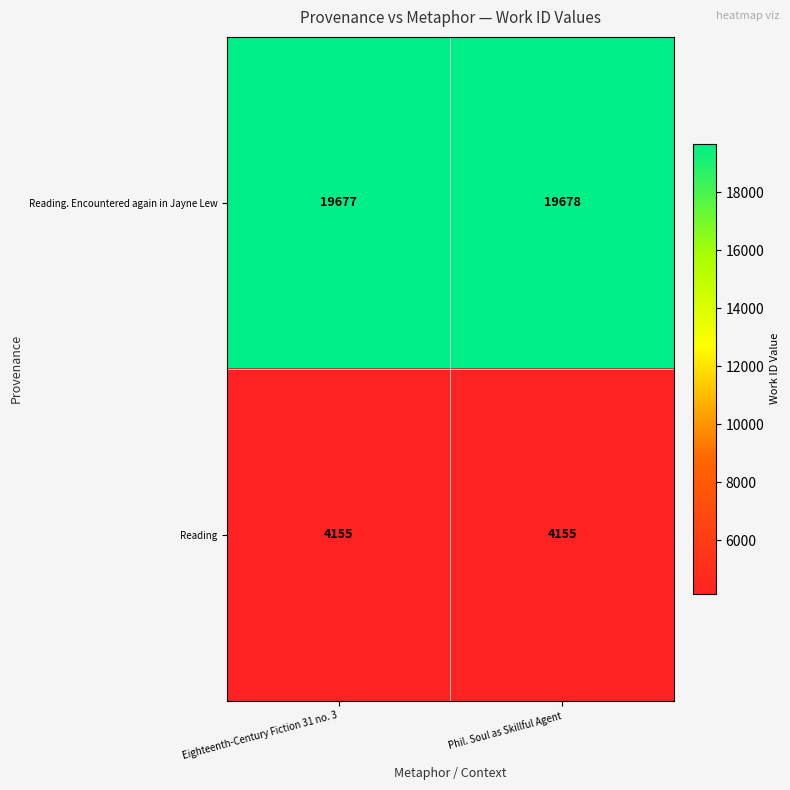

What is the difference between the highest and lowest values at Eighteenth-Century Fiction 31 no. 3?

15522